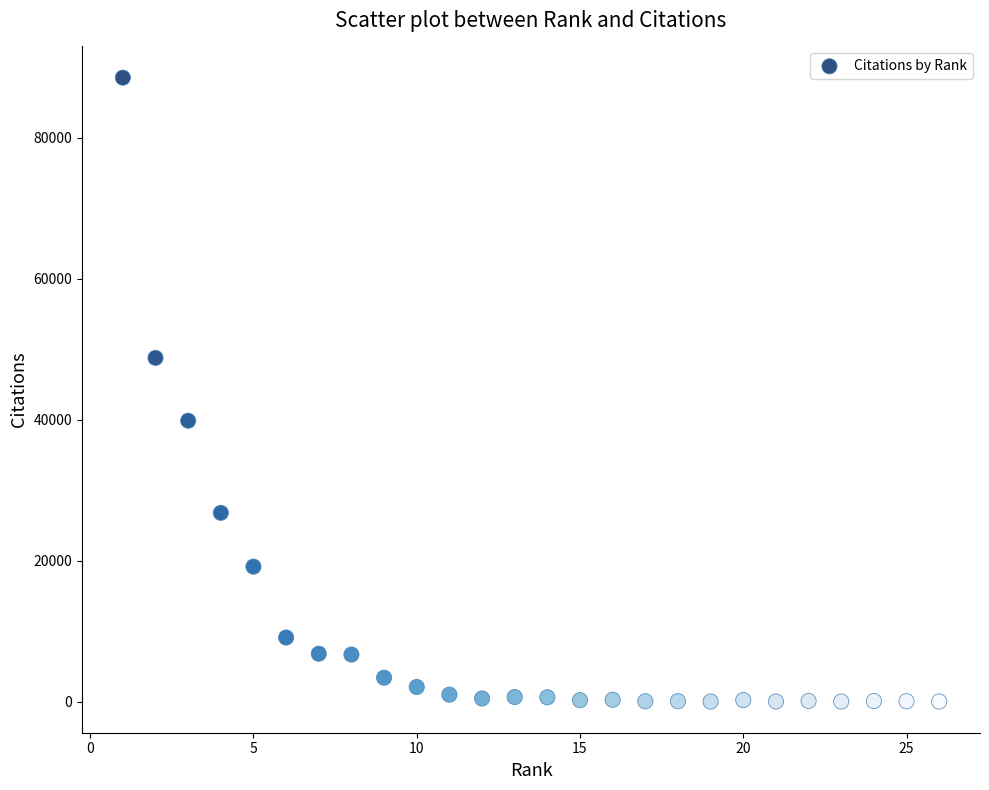

What is the range of Y values (max minus min)?

88544